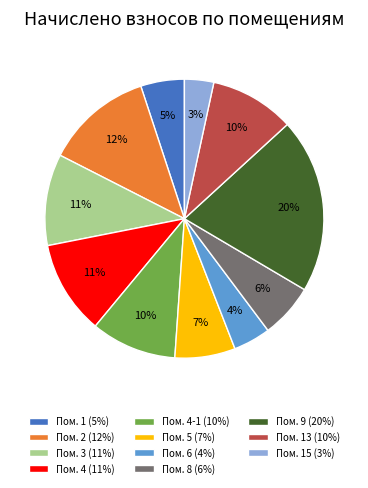

Is there any slice that represents more than half of the pie?

No